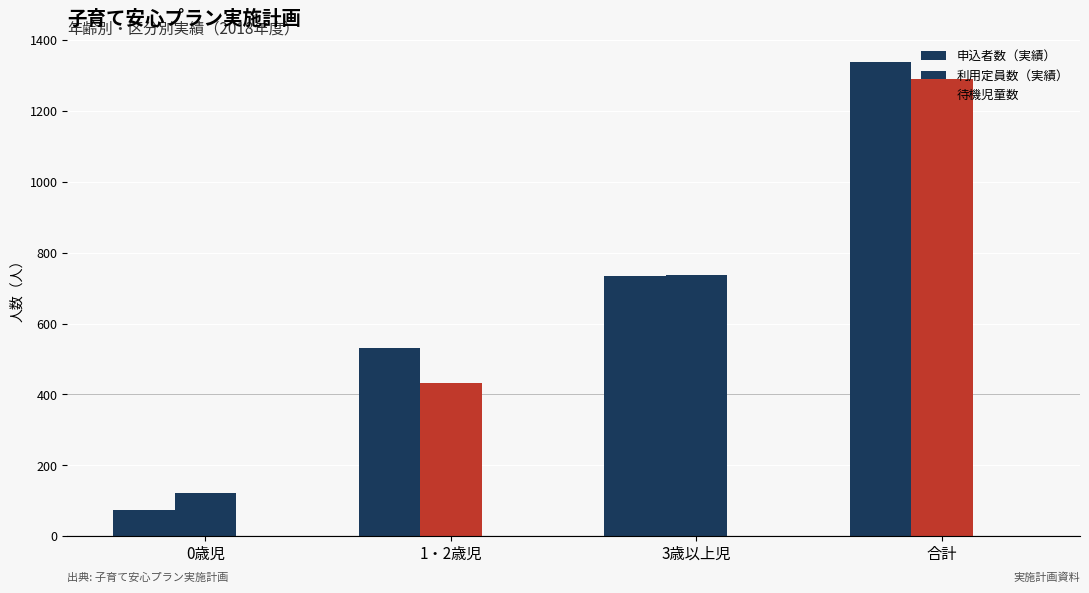

Reading left to right, extract all data points from this chart.

申込者数（実績）: 0歳児=73	1・2歳児=530	3歳以上児=734	合計=1337
利用定員数（実績）: 0歳児=121	1・2歳児=431	3歳以上児=738	合計=1290
待機児童数: 0歳児=1	1・2歳児=1	3歳以上児=0	合計=2